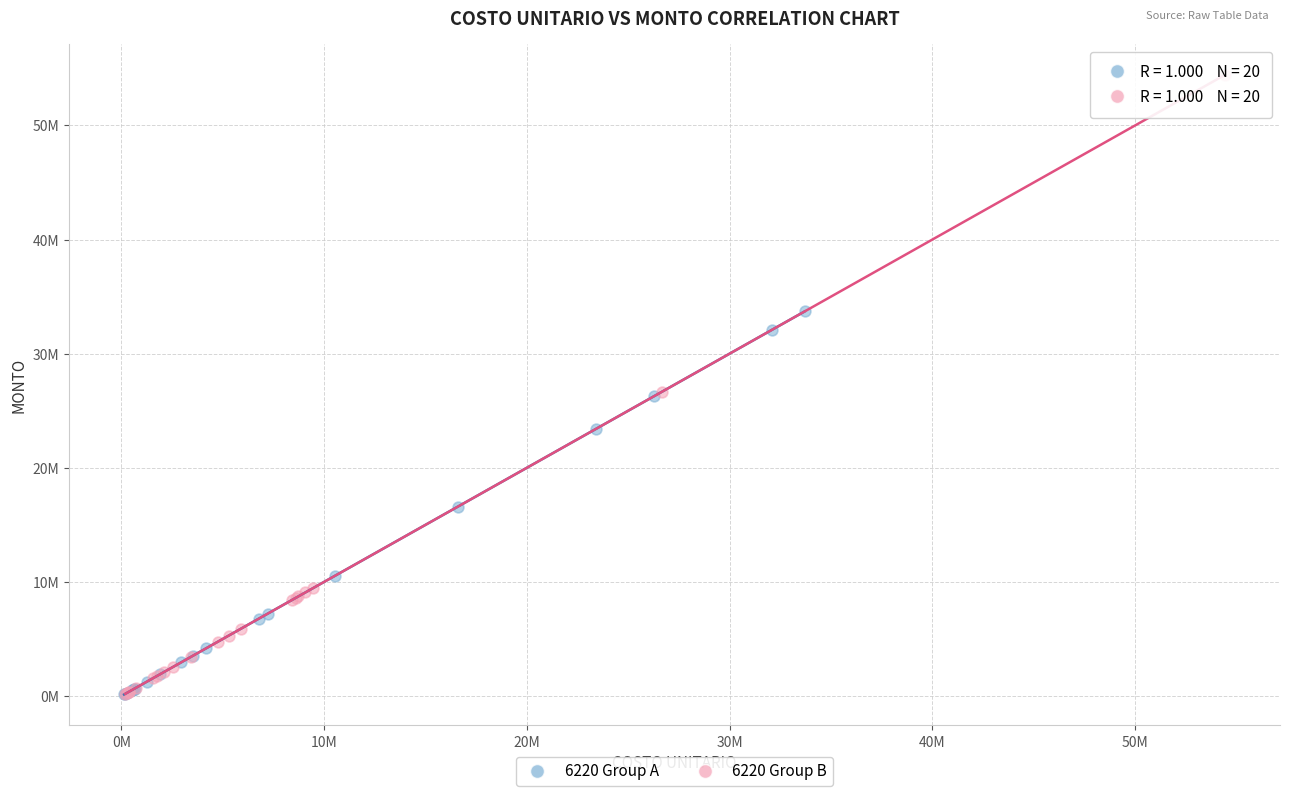

Which series contains the highest Y value?

6220 Group B